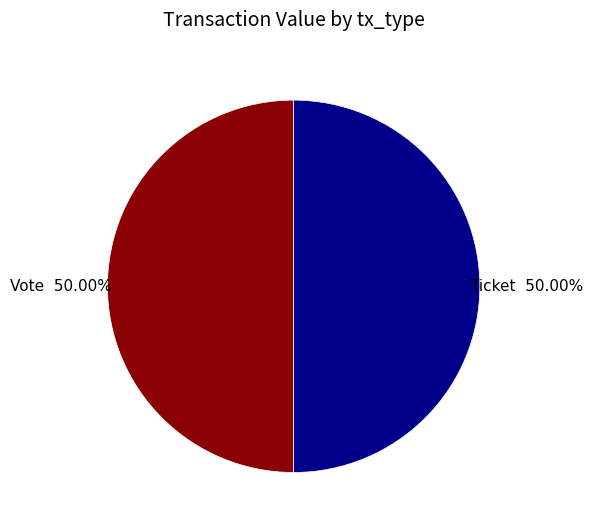

To the nearest percent, what is the average slice percentage?

50%